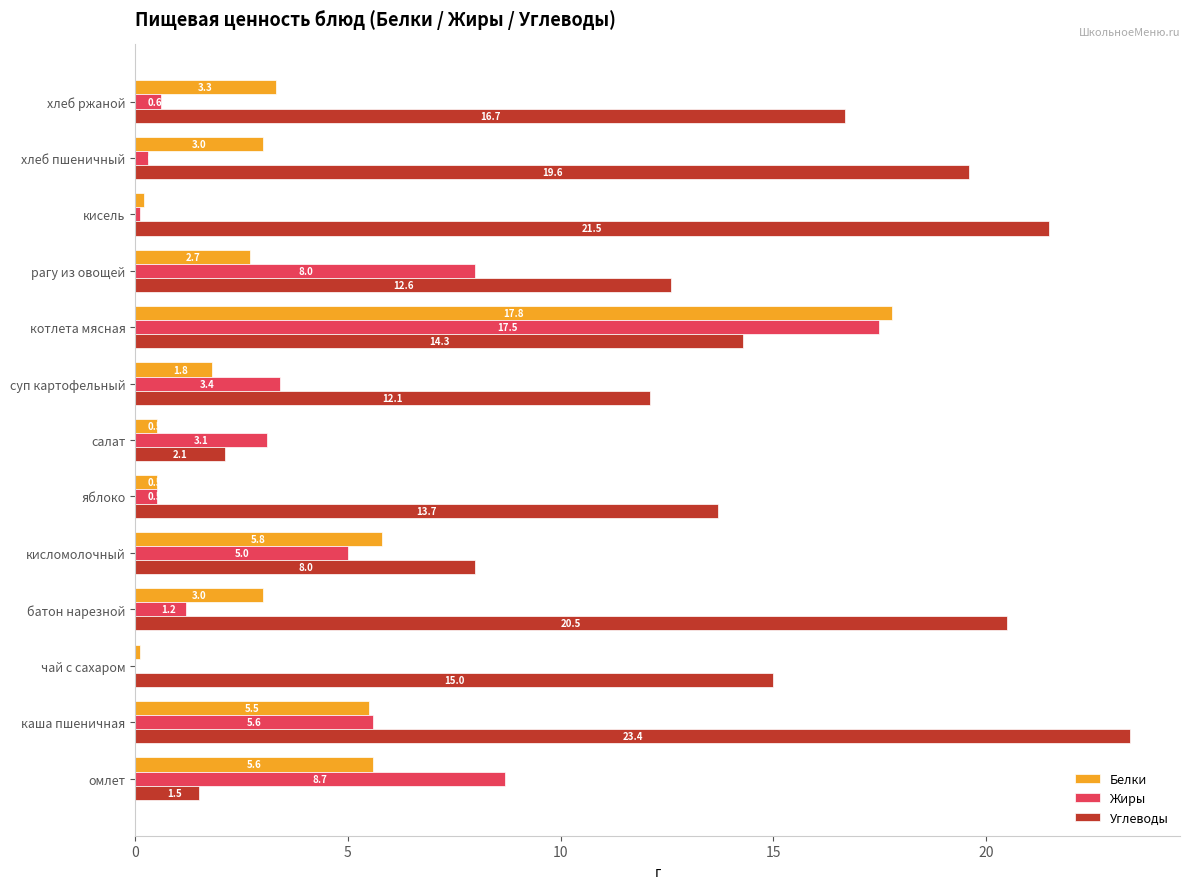

Count the number of data series in this chart.

3